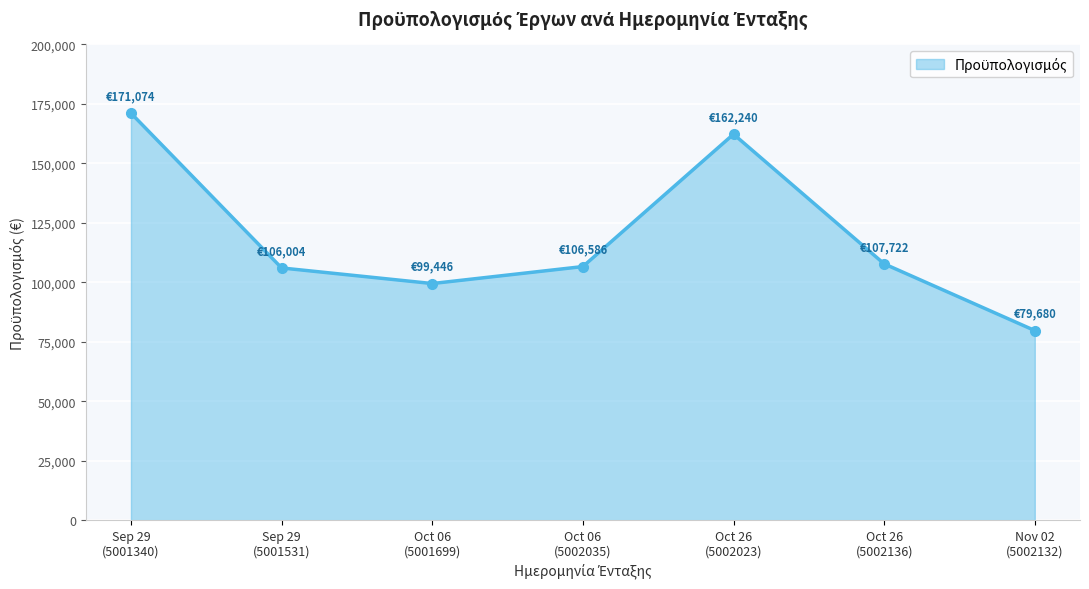

How many points are higher than both their immediate neighbors (excluding endpoints)?

1